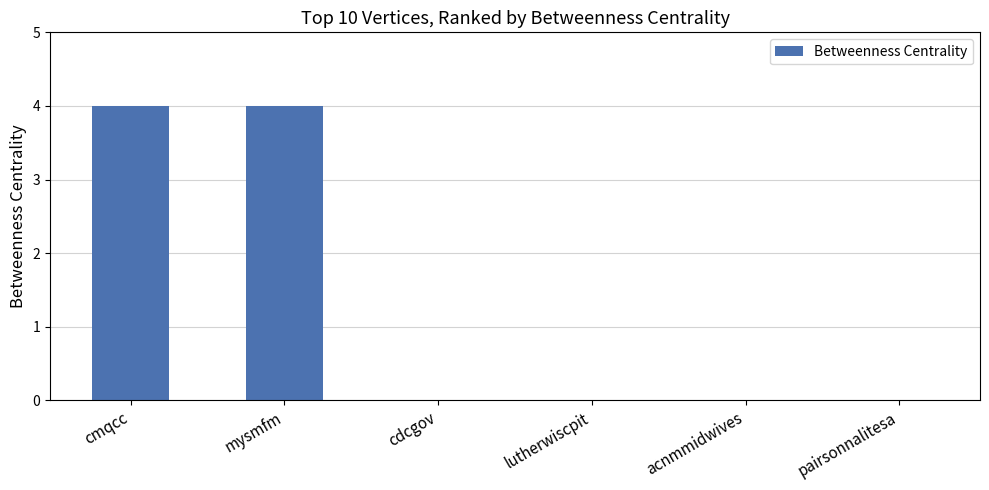

What is the sum of the values at lutherwiscpit and mysmfm?

4